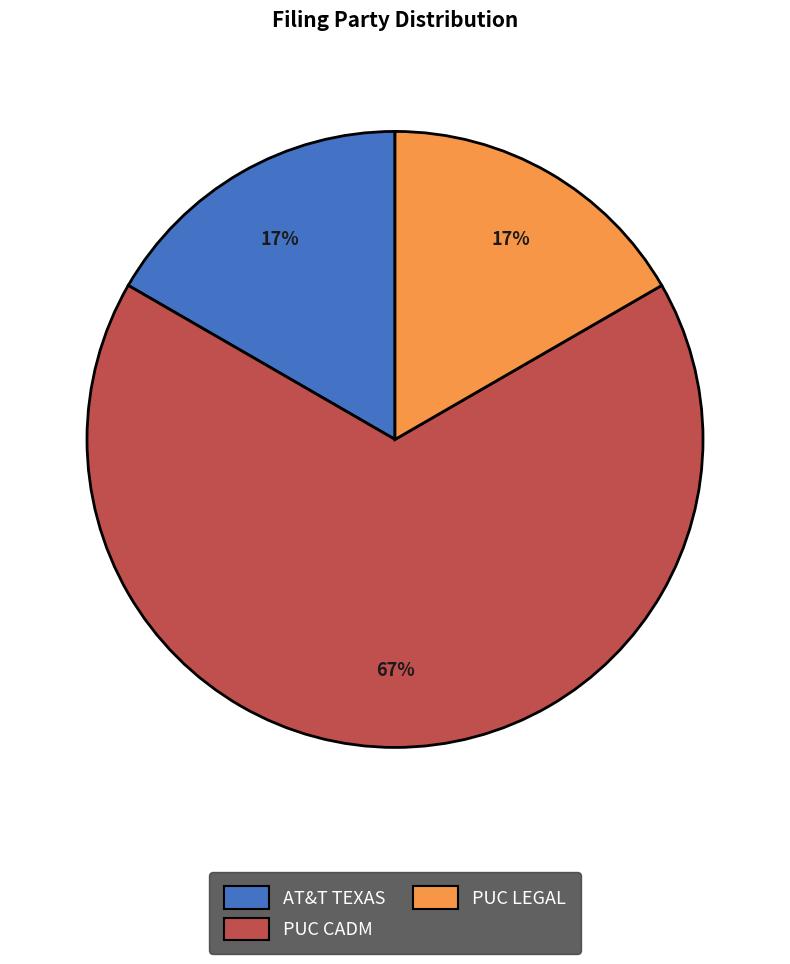

How many slices are in this pie chart?

3